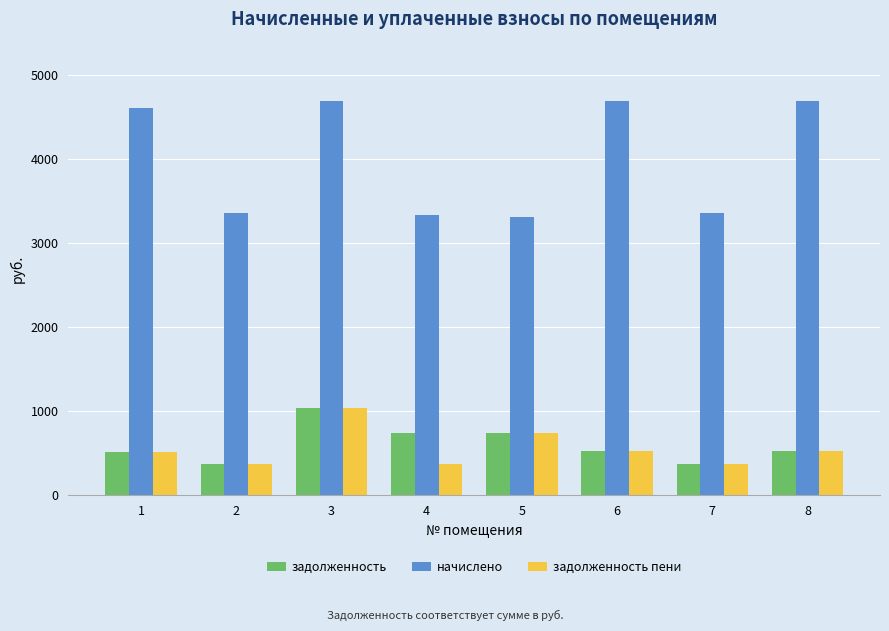

Which series has the largest total across all categories?

начислено